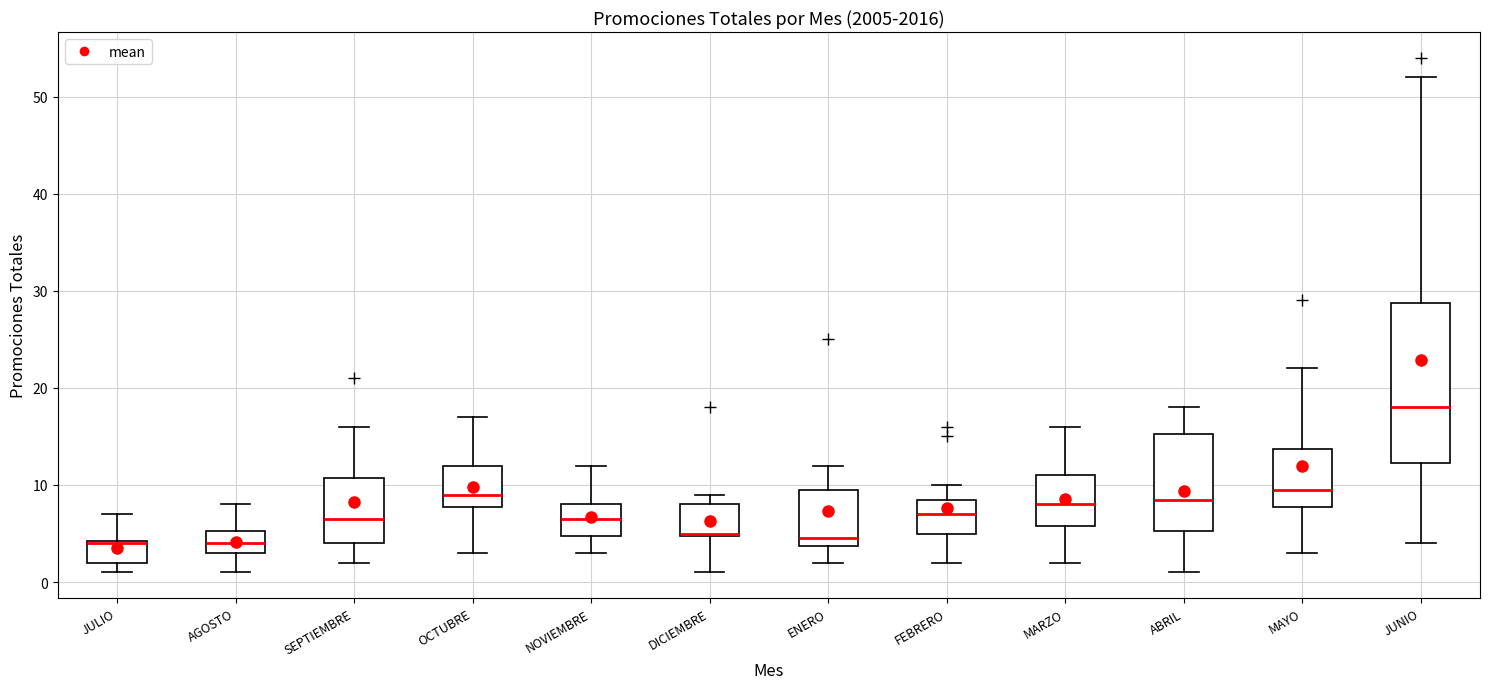

Which box is the tallest, from its lower edge to its upper edge?

JUNIO